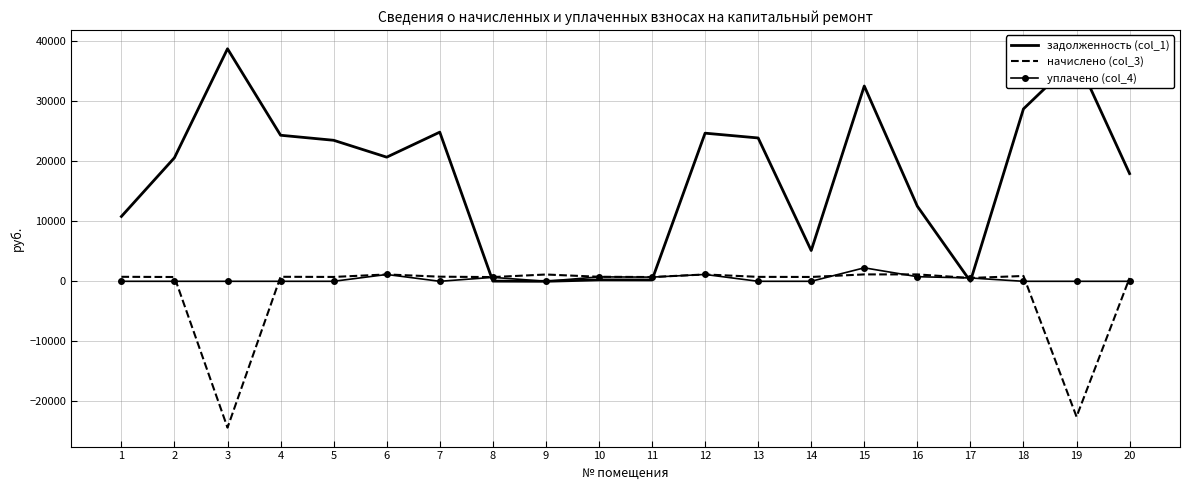

At which category does начислено (col_3) reach its first local valley?

3